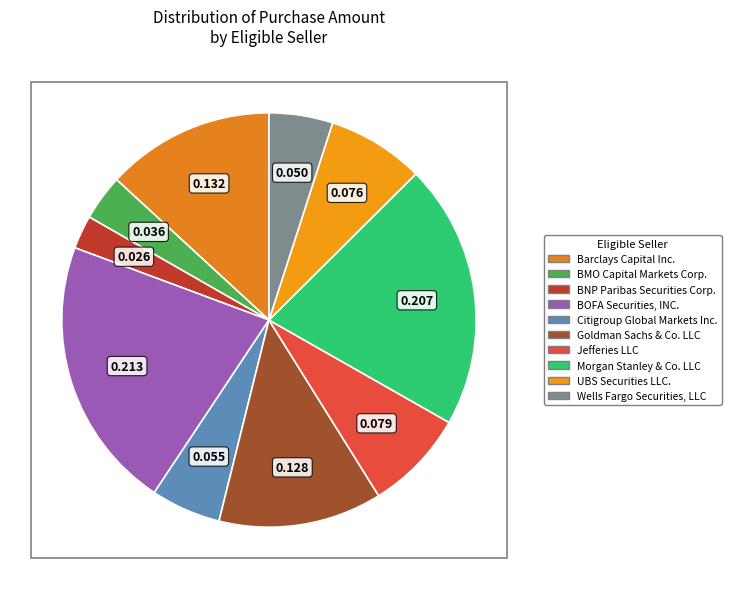

Which slice is the smallest?

BNP Paribas Securities Corp.